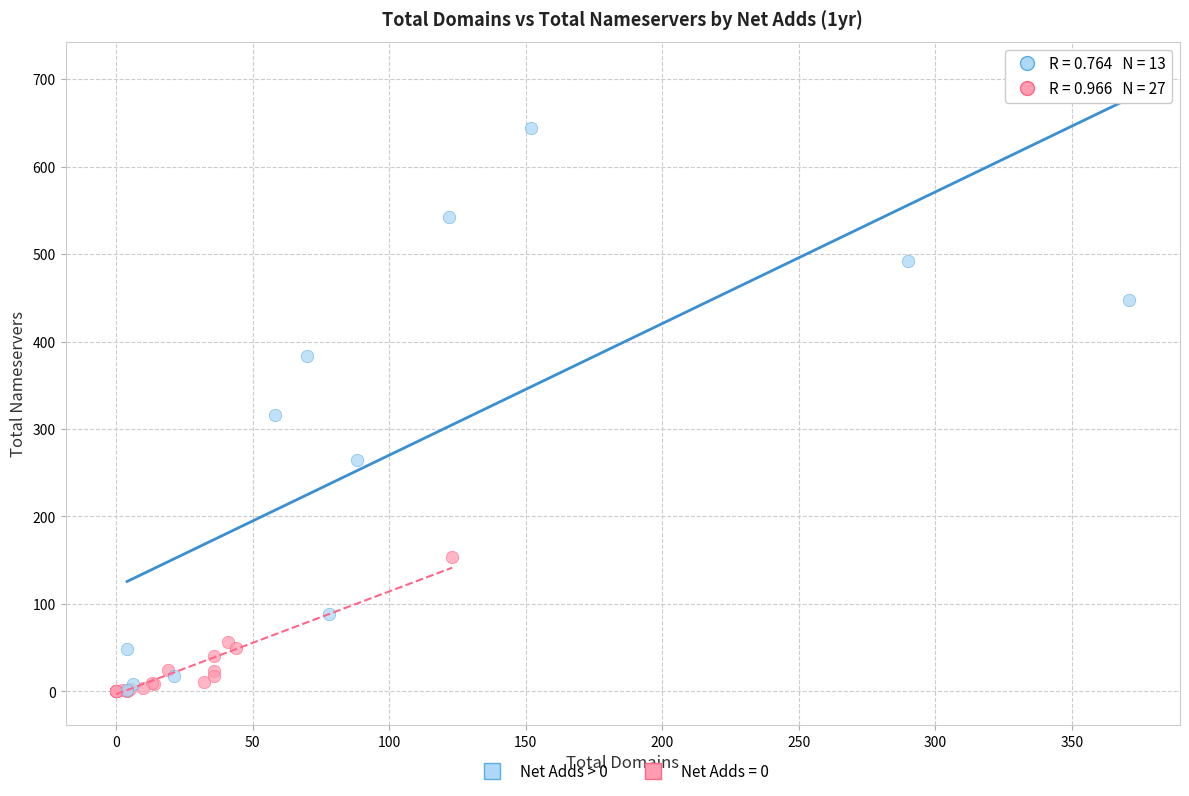

Which series has the largest Y range (max minus min)?

Net Adds > 0